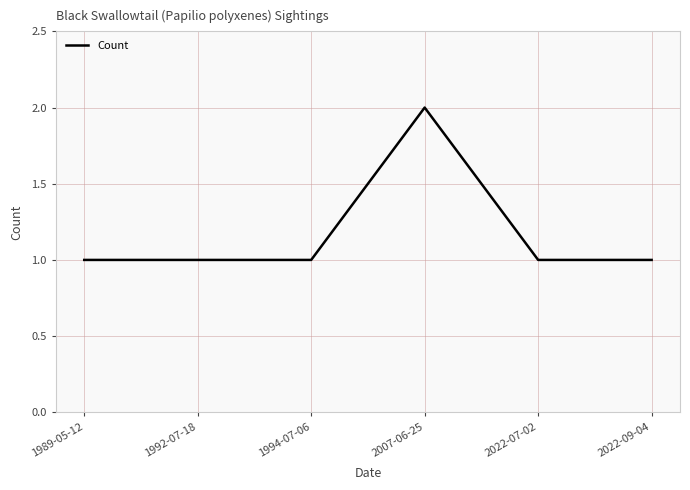

How many series are shown in this chart?

1